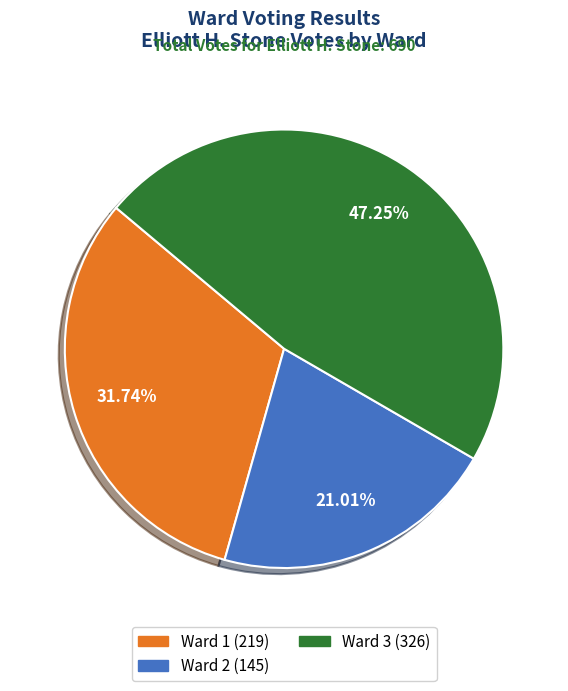

Is Ward 2 the majority of the pie?

No